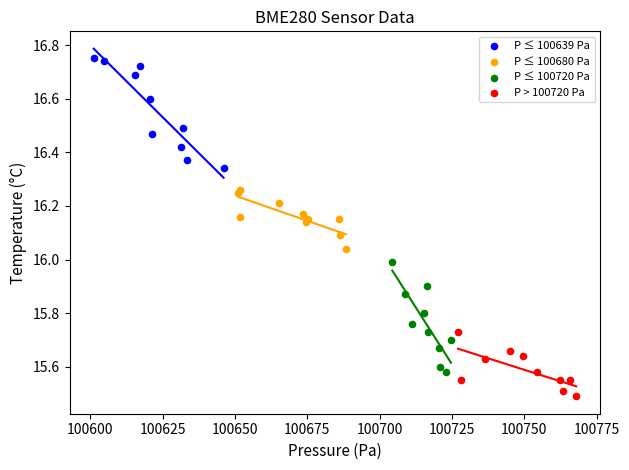

Which series contains the highest Y value?

P ≤ 100639 Pa